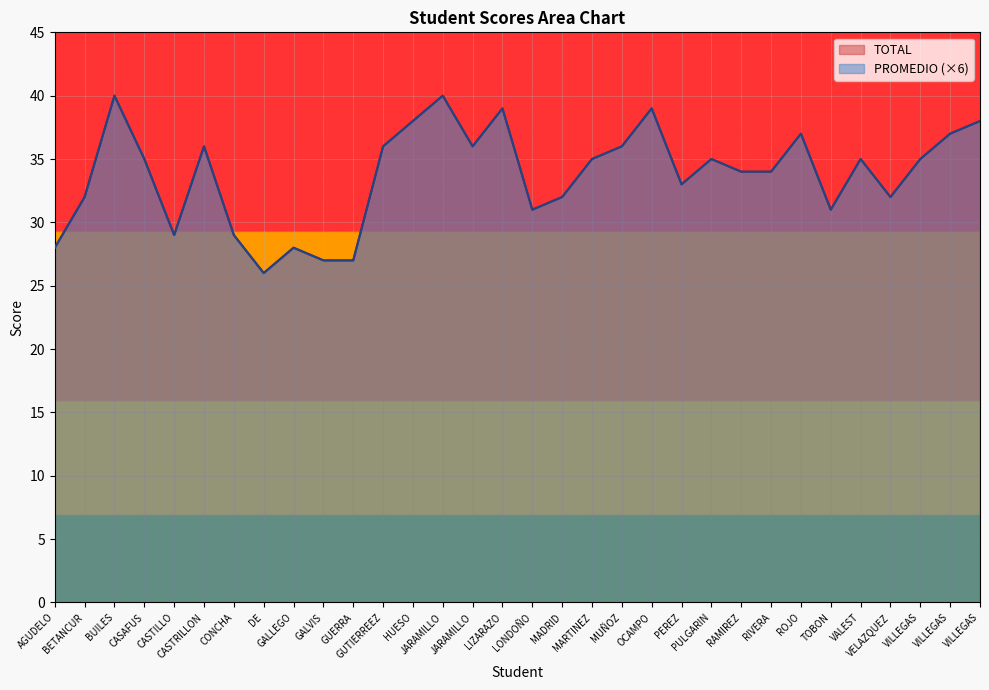

Does the chart display data point markers on the line(s)?

No